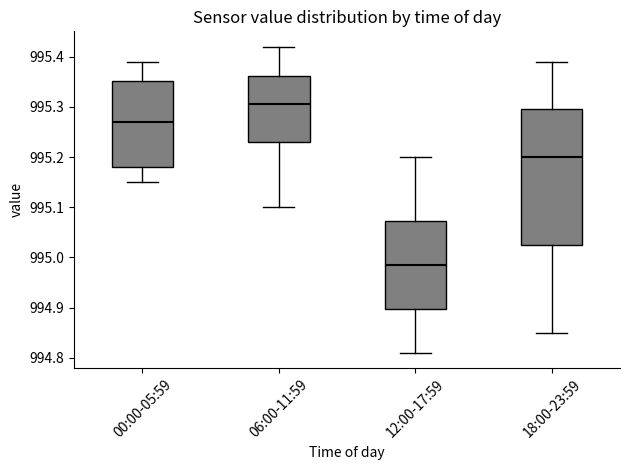

Which box's median line is the lowest?

12:00-17:59